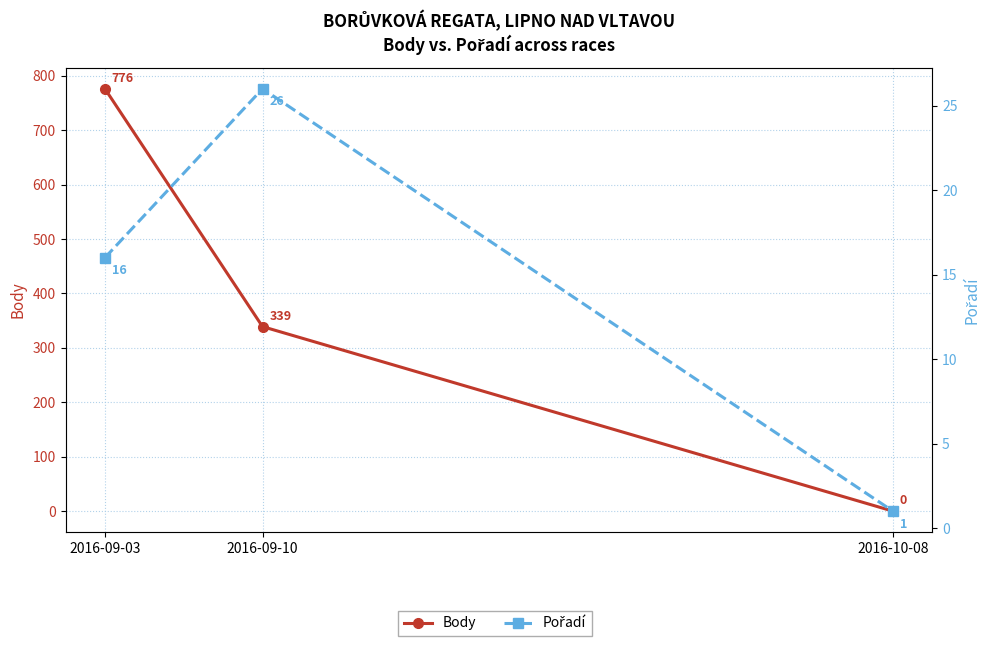

What is the spread (max minus min) of values at 2016-09-03?

760